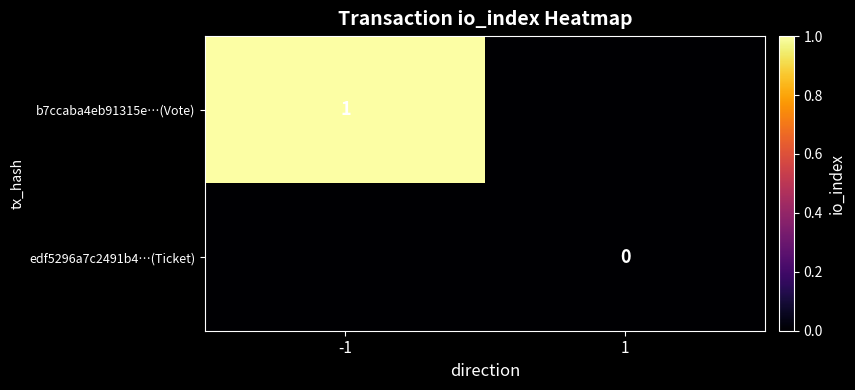

The value of b7ccaba4eb91315e…(Vote) at -1 is 0. True or false?

False